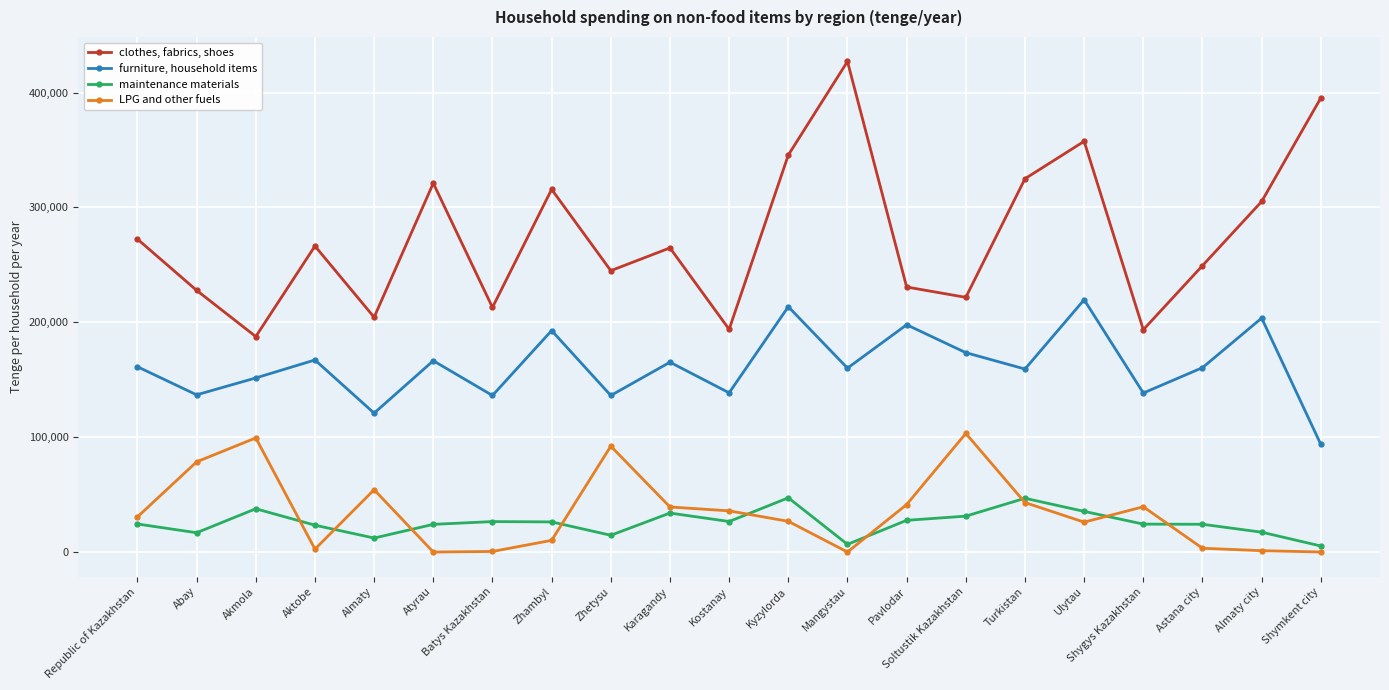

True or false: maintenance materials and clothes, fabrics, shoes cross at least once.

False